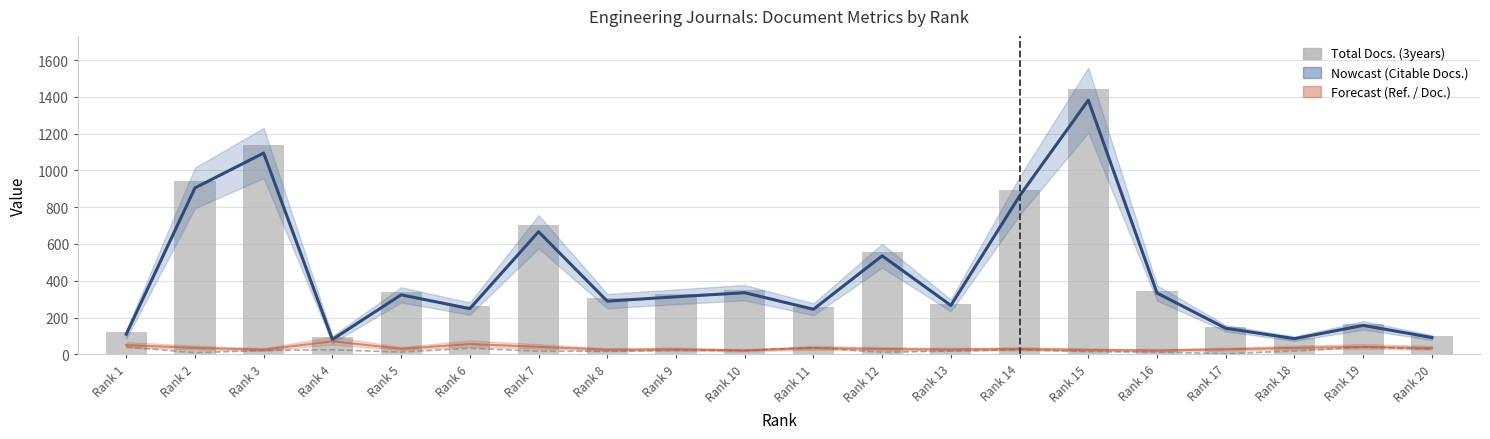

What is the total value across all series at Rank 15?

1458